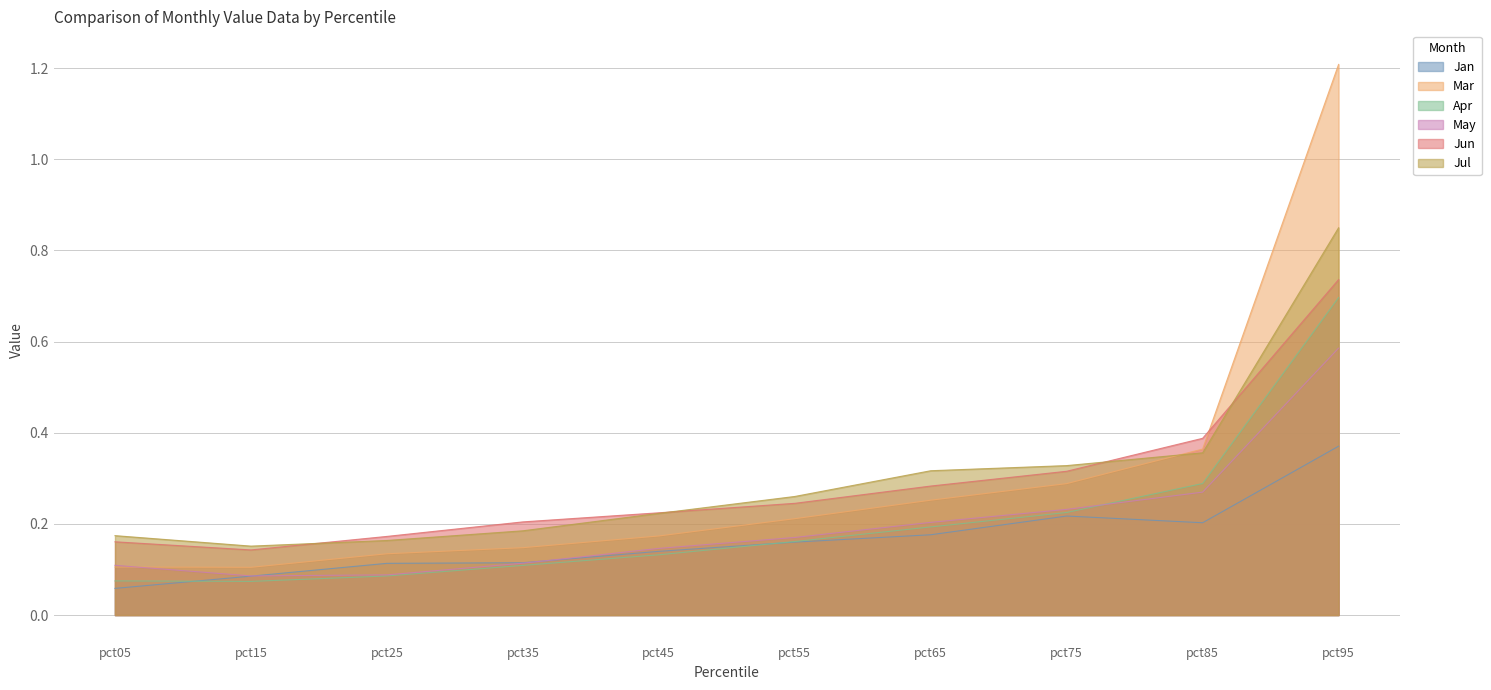

True or false: Jan and Mar cross at least once.

False